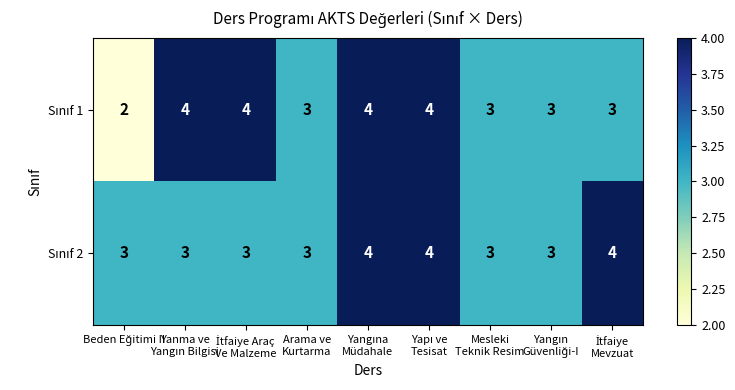

At how many categories does at least one series exceed 2?

9